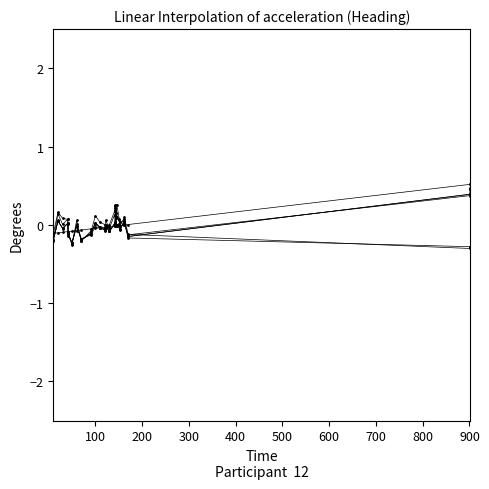

How many lines are shown in the chart?

6